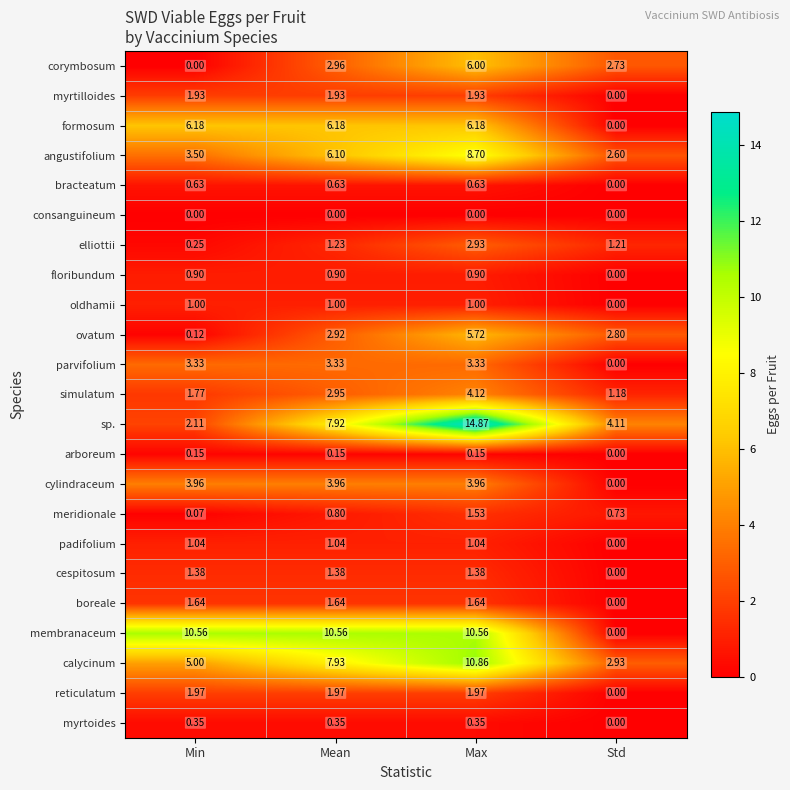

Is the value of padifolium at Mean greater than the value of boreale at Max?

No